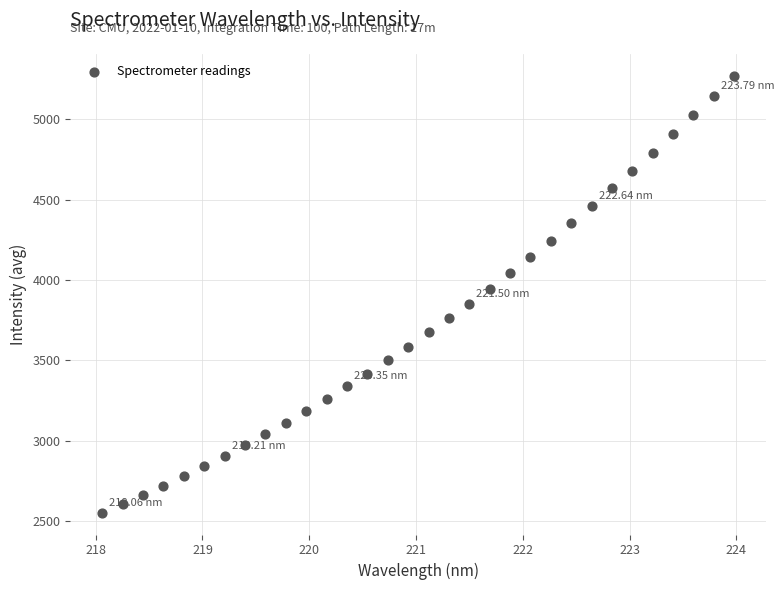

What is the range of Y values (max minus min)?

2718.6